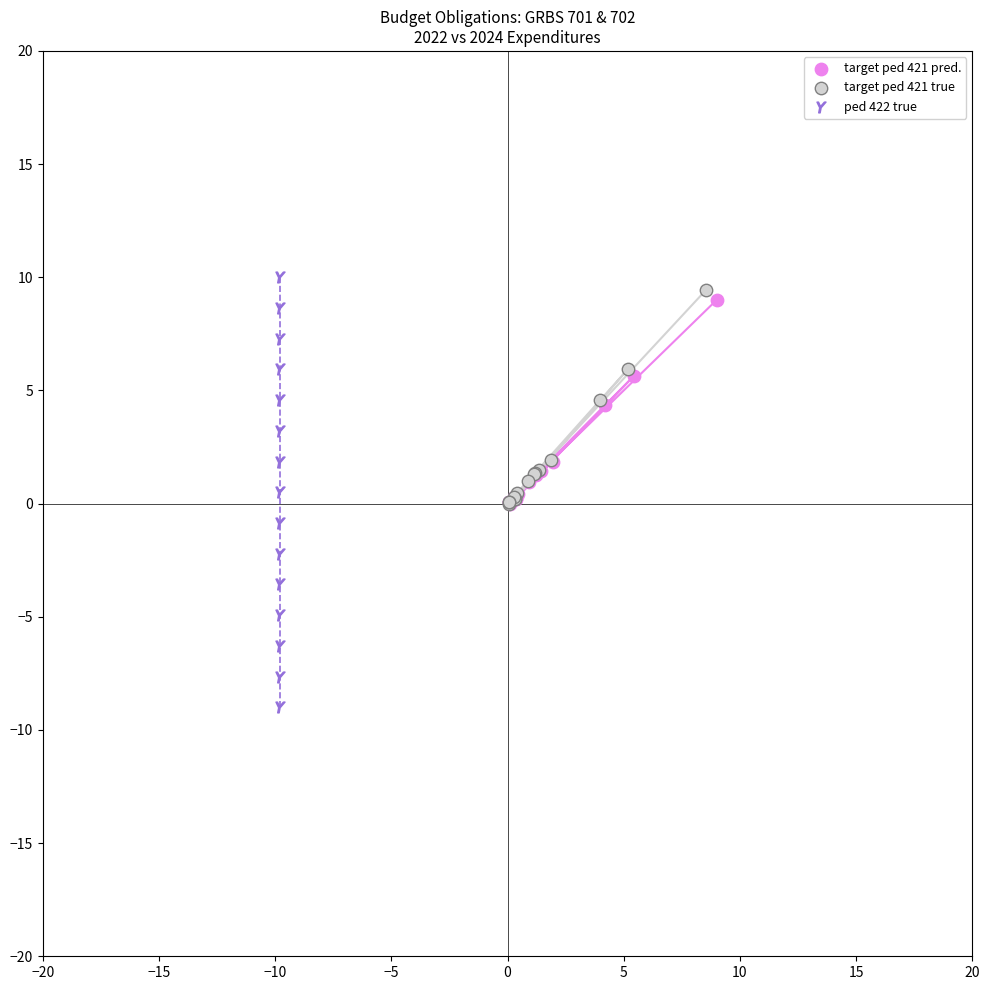

What are all the series names shown in the legend?

target ped 421 pred., target ped 421 true, ped 422 true